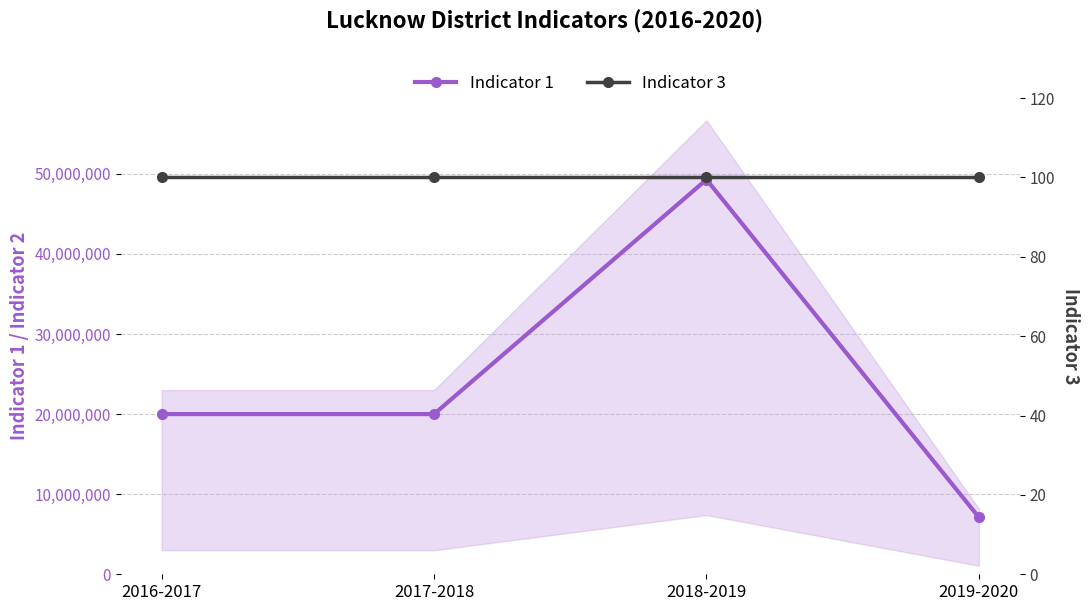

True or false: Indicator 3 has a value of 21 at 2017-2018.

False